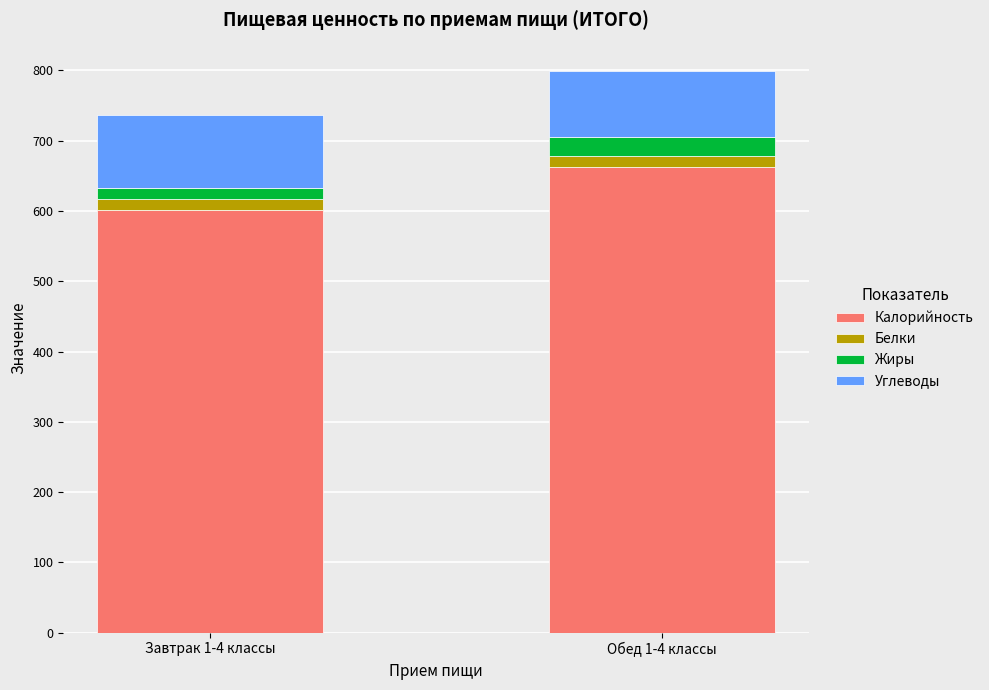

The value of Калорийность at Завтрак 1-4 классы is 601.7. True or false?

True